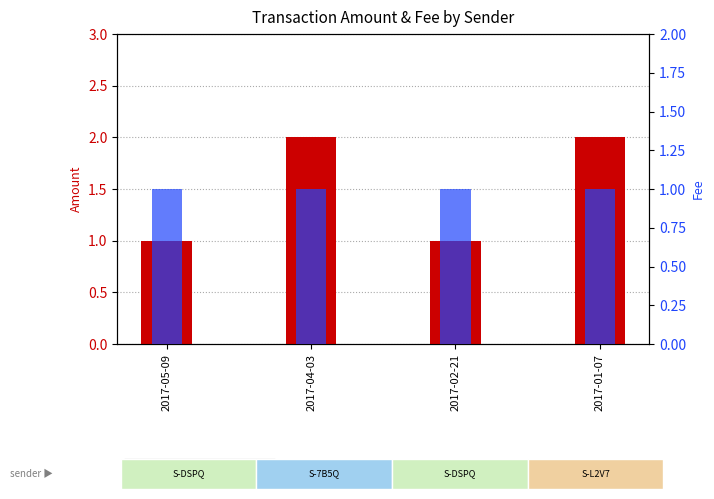

How many values in the Fee series exceed 1?

1